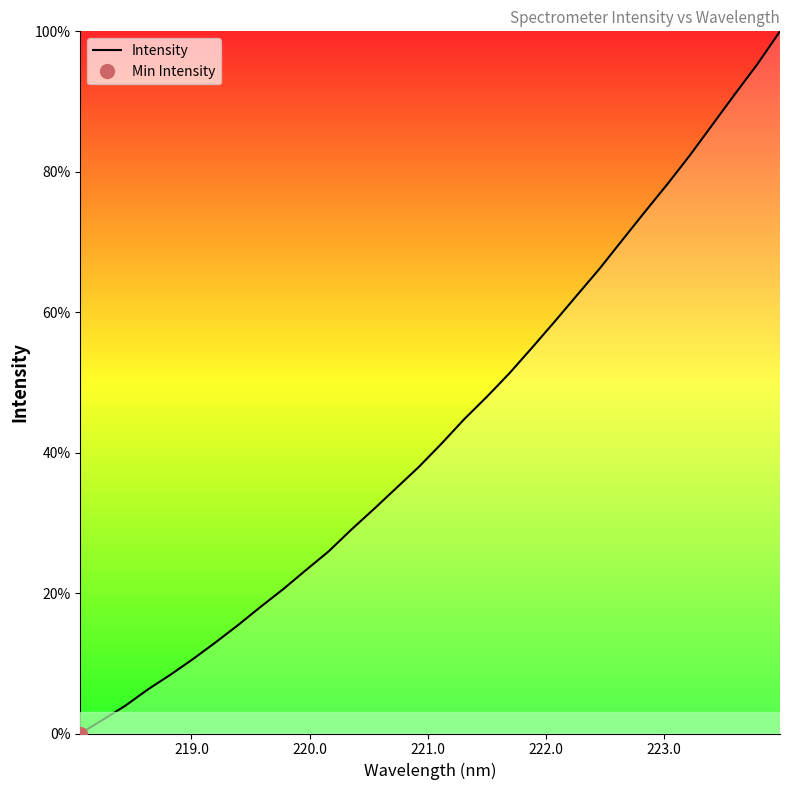

What is the maximum value for Intensity?

100.0